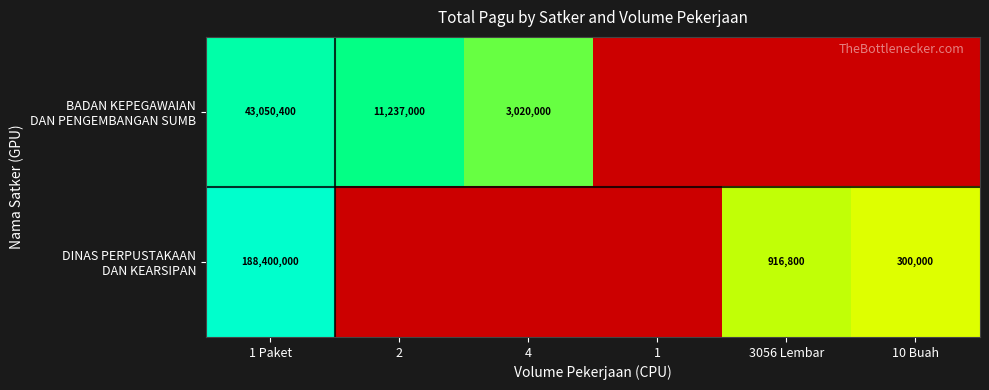

The DINAS PERPUSTAKAAN DAN KEARSIPAN series shows 6.3 at 3056 Lembar. True or false?

False